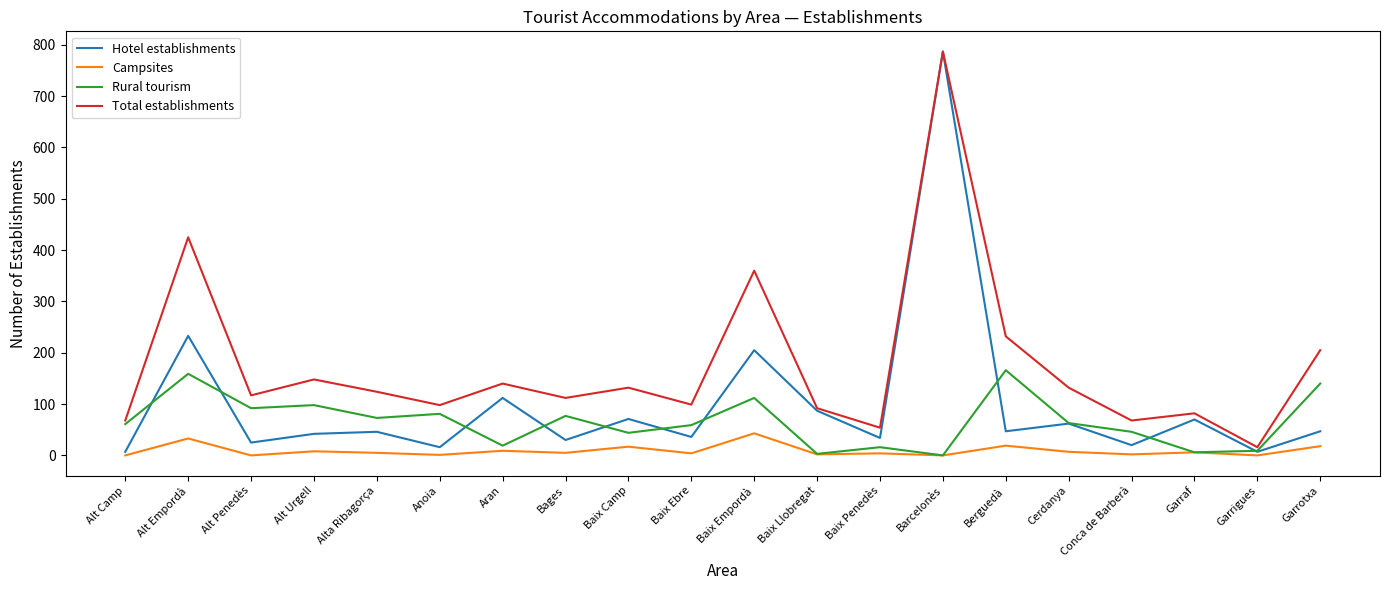

In Total establishments, how many points are higher than both neighbors (excluding endpoints)?

7